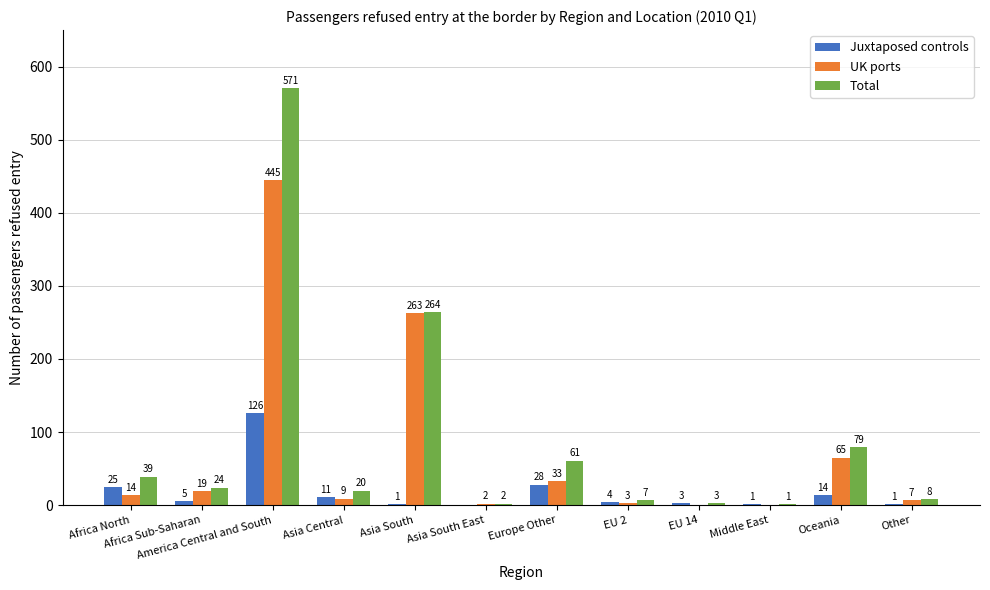

Reading left to right, what are all the values shown in this chart?

Juxtaposed controls: Africa North=25	Africa Sub-Saharan=5	America Central and South=126	Asia Central=11	Asia South=1	Asia South East=0	Europe Other=28	EU 2=4	EU 14=3	Middle East=1	Oceania=14	Other=1
UK ports: Africa North=14	Africa Sub-Saharan=19	America Central and South=445	Asia Central=9	Asia South=263	Asia South East=2	Europe Other=33	EU 2=3	EU 14=0	Middle East=0	Oceania=65	Other=7
Total: Africa North=39	Africa Sub-Saharan=24	America Central and South=571	Asia Central=20	Asia South=264	Asia South East=2	Europe Other=61	EU 2=7	EU 14=3	Middle East=1	Oceania=79	Other=8